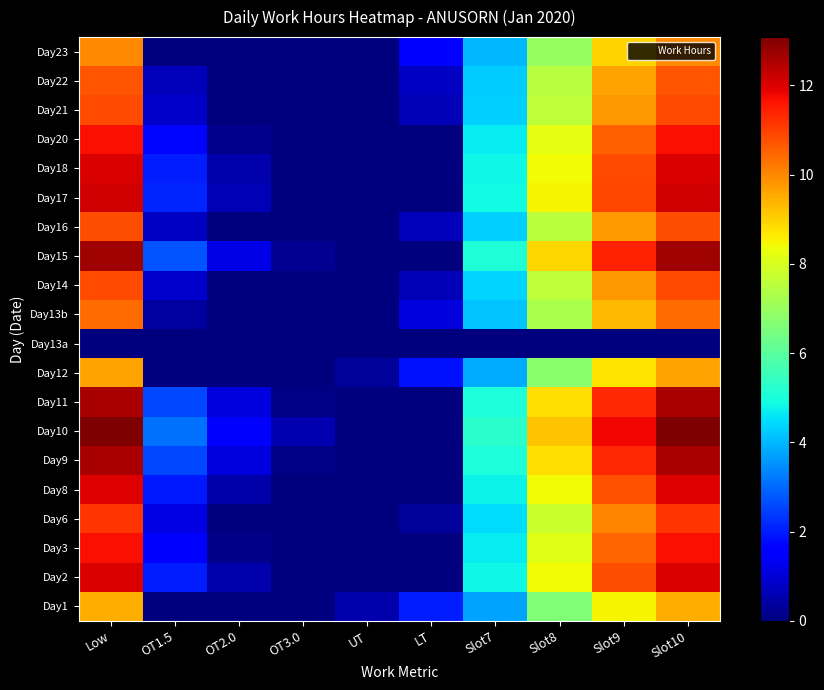

Reading left to right, extract all data points from this chart.

Day1: Low=9.5	OT1.5=0.0	OT2.0=0.0	OT3.0=0.0	UT=0.5	LT=2.0	Slot7=3.8	Slot8=6.6	Slot9=8.5	Slot10=9.5
Day2: Low=12.0	OT1.5=2.0	OT2.0=0.5	OT3.0=0.0	UT=0.0	LT=0.0	Slot7=4.8	Slot8=8.4	Slot9=10.8	Slot10=12.0
Day3: Low=11.7	OT1.5=1.6	OT2.0=0.1	OT3.0=0.0	UT=0.0	LT=0.0	Slot7=4.7	Slot8=8.2	Slot9=10.5	Slot10=11.7
Day6: Low=11.2	OT1.5=1.2	OT2.0=0.0	OT3.0=0.0	UT=0.0	LT=0.3	Slot7=4.5	Slot8=7.8	Slot9=10.0	Slot10=11.2
Day8: Low=12.0	OT1.5=2.0	OT2.0=0.5	OT3.0=0.0	UT=0.0	LT=0.0	Slot7=4.8	Slot8=8.4	Slot9=10.8	Slot10=12.0
Day9: Low=12.6	OT1.5=2.6	OT2.0=1.1	OT3.0=0.1	UT=0.0	LT=0.0	Slot7=5.0	Slot8=8.8	Slot9=11.3	Slot10=12.6
Day10: Low=13.1	OT1.5=3.1	OT2.0=1.6	OT3.0=0.6	UT=0.0	LT=0.0	Slot7=5.2	Slot8=9.2	Slot9=11.8	Slot10=13.1
Day11: Low=12.6	OT1.5=2.6	OT2.0=1.1	OT3.0=0.1	UT=0.0	LT=0.0	Slot7=5.0	Slot8=8.8	Slot9=11.3	Slot10=12.6
Day12: Low=9.7	OT1.5=0.0	OT2.0=0.0	OT3.0=0.0	UT=0.3	LT=1.9	Slot7=3.9	Slot8=6.8	Slot9=8.7	Slot10=9.7
Day13a: Low=0.0	OT1.5=0.0	OT2.0=0.0	OT3.0=0.0	UT=0.0	LT=0.0	Slot7=0.0	Slot8=0.0	Slot9=0.0	Slot10=0.0
Day13b: Low=10.4	OT1.5=0.4	OT2.0=0.0	OT3.0=0.0	UT=0.0	LT=1.1	Slot7=4.2	Slot8=7.3	Slot9=9.3	Slot10=10.4
Day14: Low=10.9	OT1.5=0.9	OT2.0=0.0	OT3.0=0.0	UT=0.0	LT=0.6	Slot7=4.3	Slot8=7.6	Slot9=9.8	Slot10=10.9
Day15: Low=12.7	OT1.5=2.7	OT2.0=1.2	OT3.0=0.2	UT=0.0	LT=0.0	Slot7=5.1	Slot8=8.9	Slot9=11.4	Slot10=12.7
Day16: Low=10.8	OT1.5=0.8	OT2.0=0.0	OT3.0=0.0	UT=0.0	LT=0.7	Slot7=4.3	Slot8=7.6	Slot9=9.7	Slot10=10.8
Day17: Low=12.1	OT1.5=2.1	OT2.0=0.6	OT3.0=0.0	UT=0.0	LT=0.0	Slot7=4.9	Slot8=8.5	Slot9=10.9	Slot10=12.1
Day18: Low=12.0	OT1.5=2.0	OT2.0=0.5	OT3.0=0.0	UT=0.0	LT=0.0	Slot7=4.8	Slot8=8.4	Slot9=10.8	Slot10=12.0
Day20: Low=11.7	OT1.5=1.7	OT2.0=0.2	OT3.0=0.0	UT=0.0	LT=0.0	Slot7=4.7	Slot8=8.2	Slot9=10.5	Slot10=11.7
Day21: Low=10.9	OT1.5=0.9	OT2.0=0.0	OT3.0=0.0	UT=0.0	LT=0.6	Slot7=4.3	Slot8=7.6	Slot9=9.8	Slot10=10.9
Day22: Low=10.7	OT1.5=0.7	OT2.0=0.0	OT3.0=0.0	UT=0.0	LT=0.8	Slot7=4.3	Slot8=7.5	Slot9=9.6	Slot10=10.7
Day23: Low=10.0	OT1.5=0.0	OT2.0=0.0	OT3.0=0.0	UT=0.0	LT=1.5	Slot7=4.0	Slot8=7.0	Slot9=9.0	Slot10=10.0